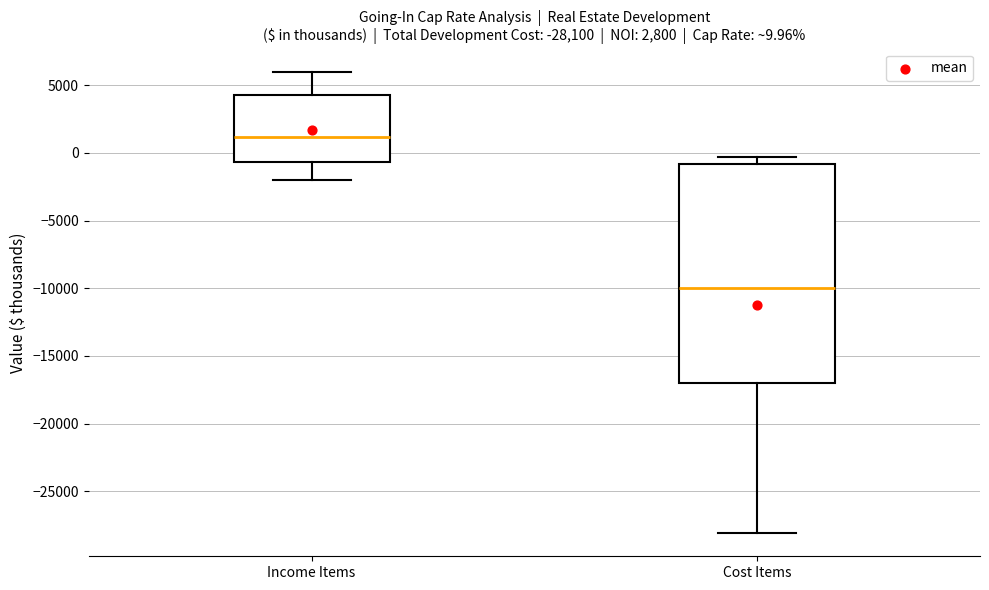

Which box is the tallest, from its lower edge to its upper edge?

Cost Items